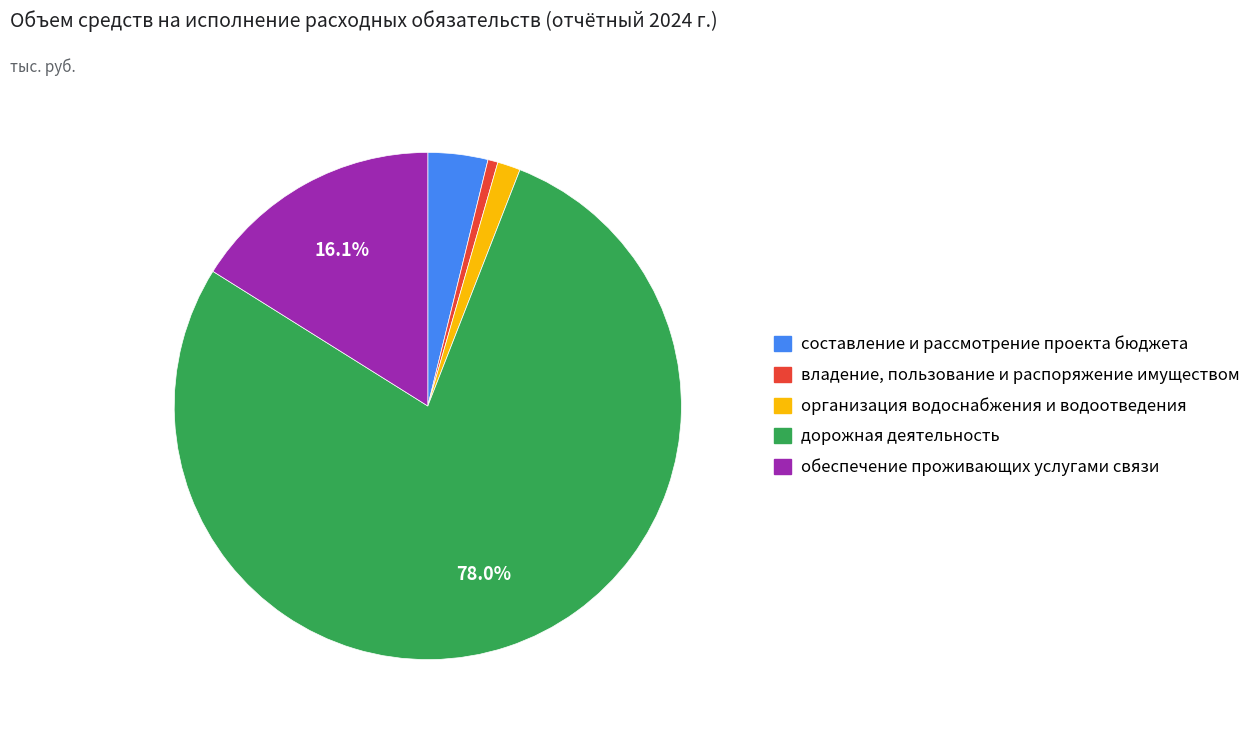

Rank the categories by value from highest to lowest.

дорожная деятельность, обеспечение проживающих услугами связи, составление и рассмотрение проекта бюджета, организация водоснабжения и водоотведения, владение, пользование и распоряжение имуществом